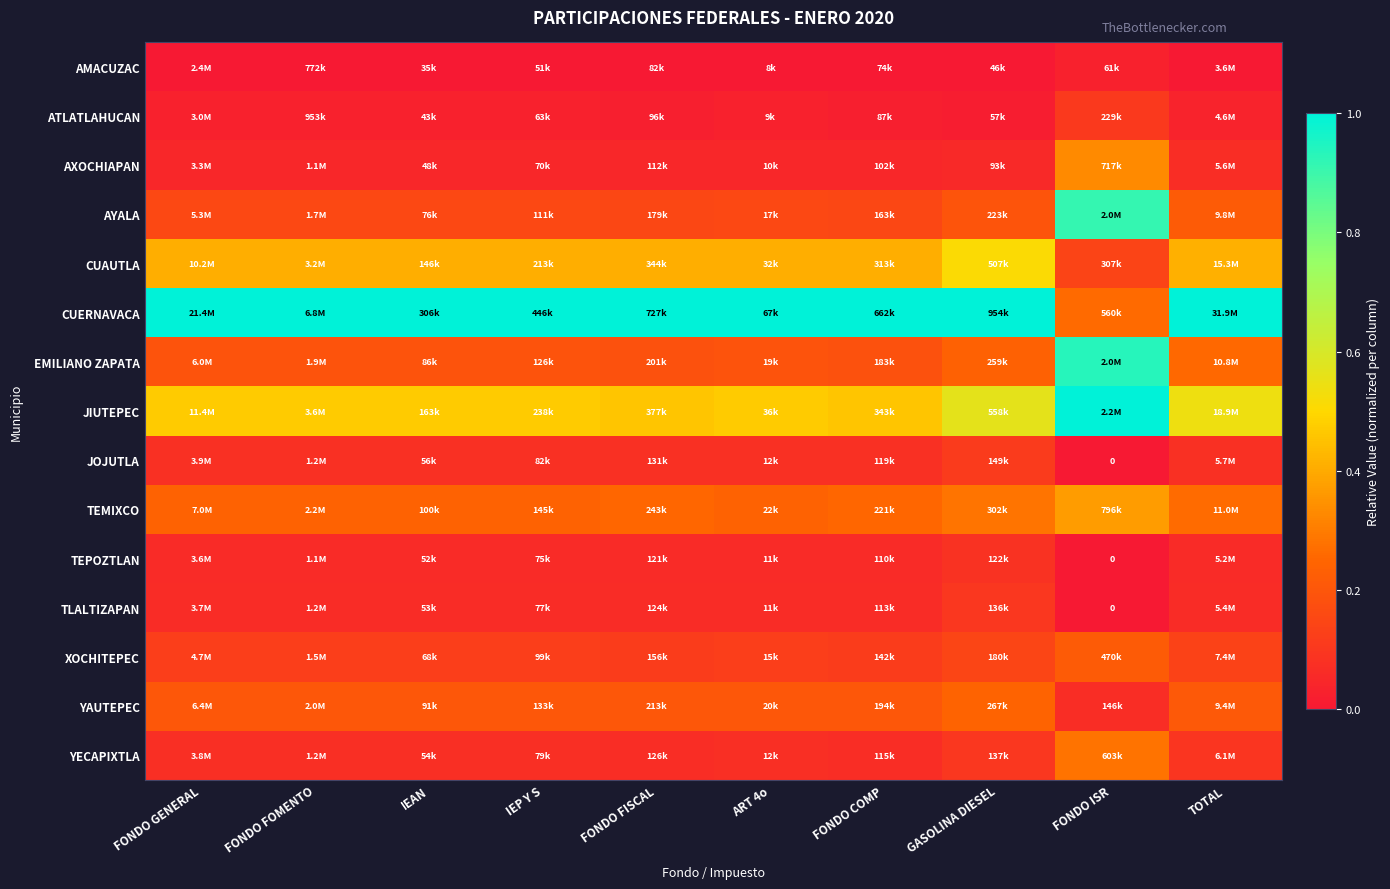

At how many categories does at least one series exceed 0?

10